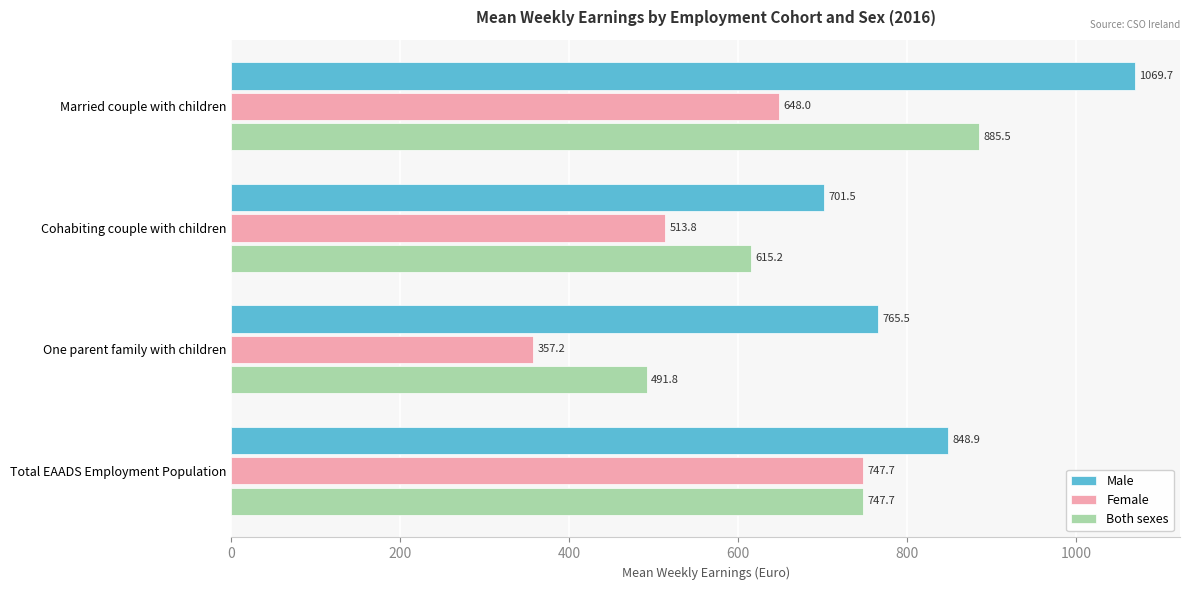

Is the value of Female at Married couple with children greater than the value of Male at Cohabiting couple with children?

No